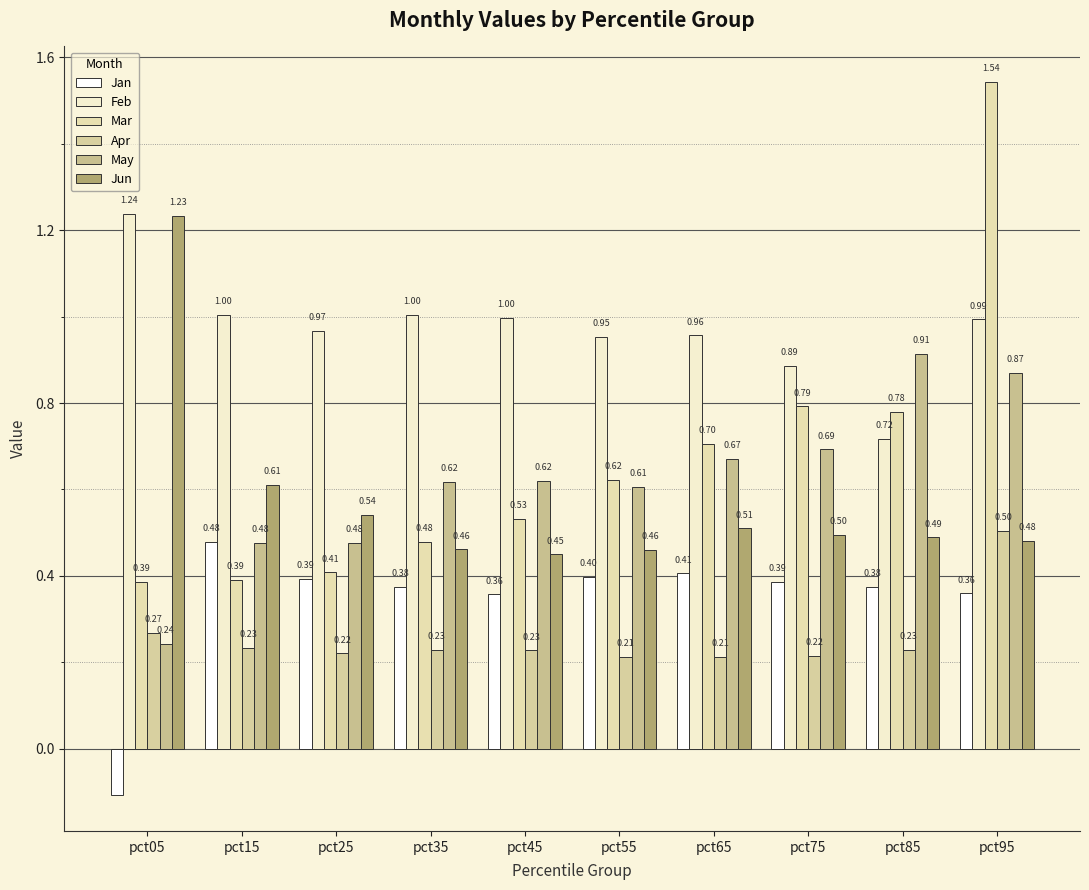

What are all the series names shown in the legend?

Jan, Feb, Mar, Apr, May, Jun